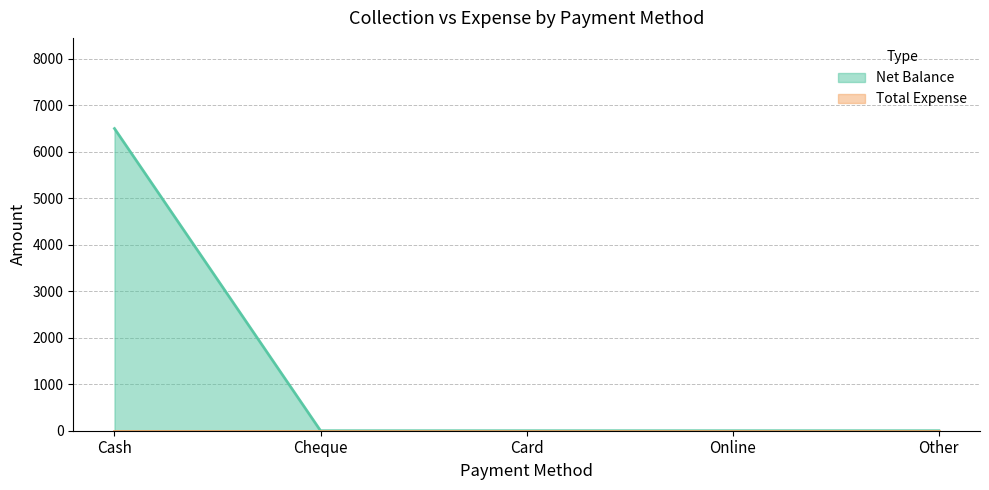

Which label corresponds to the smallest value in the chart?

Cheque